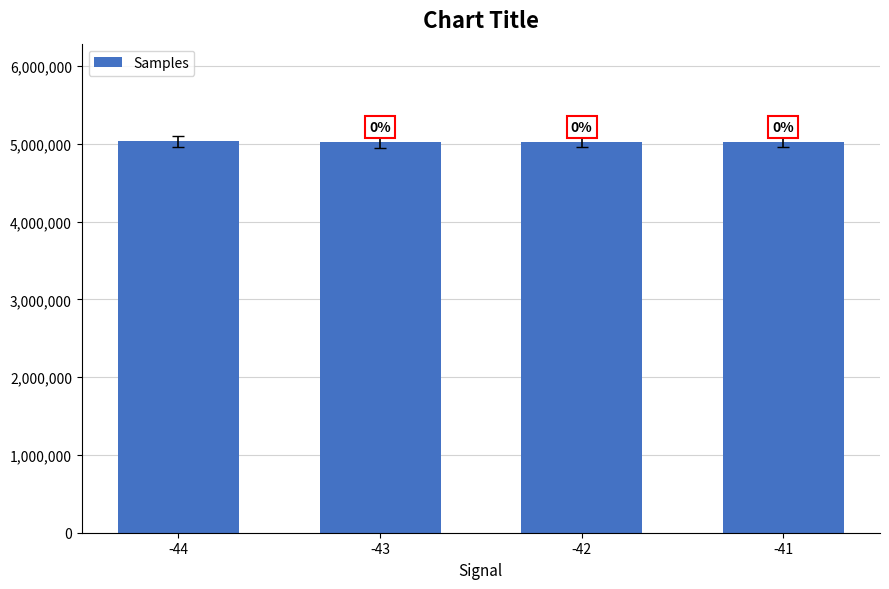

What is the value of the 4th bar from the left?

5030408